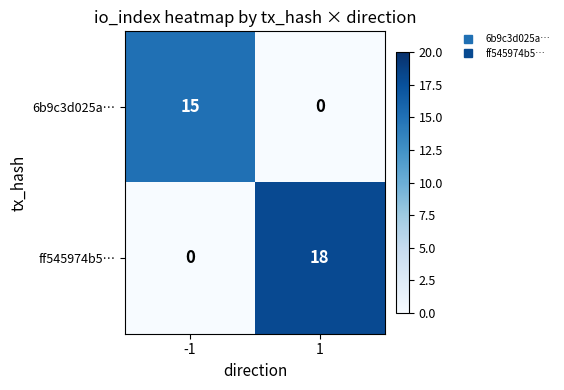

Which series has the widest spread of values?

ff545974b5…